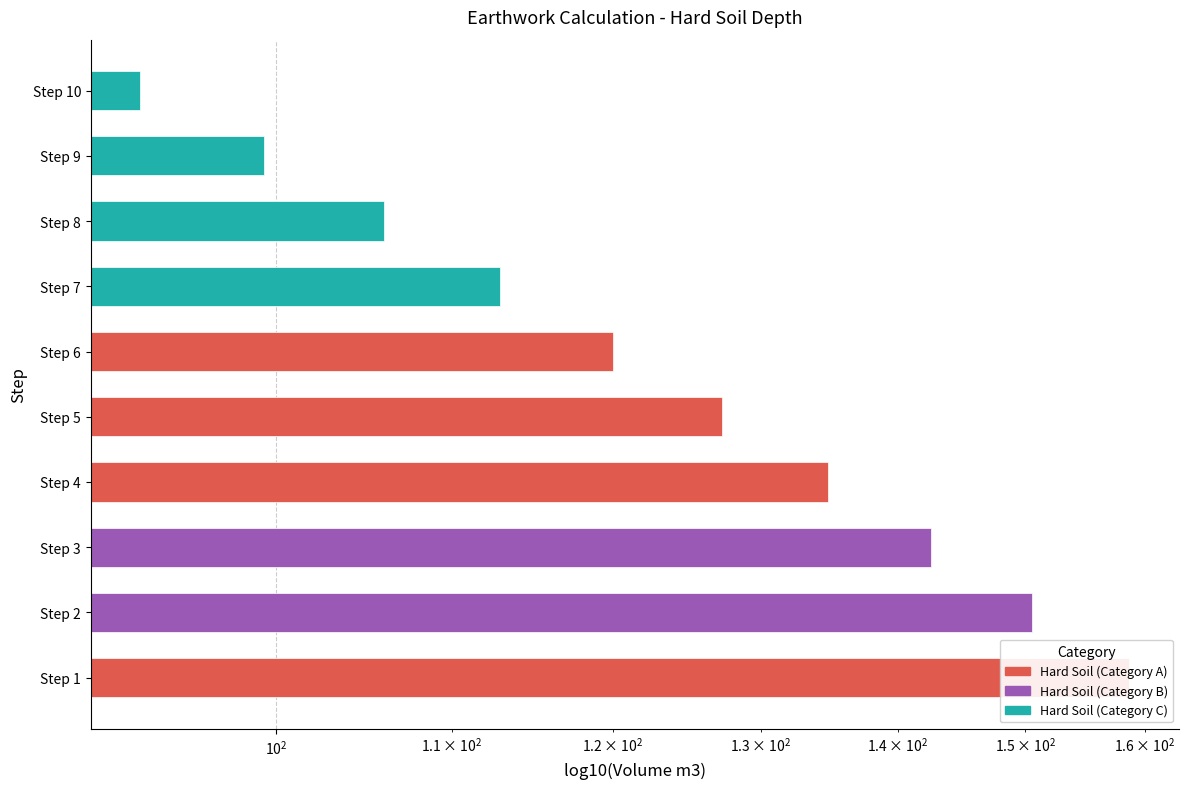

At which category does the chart reach its minimum across all series?

Step 10